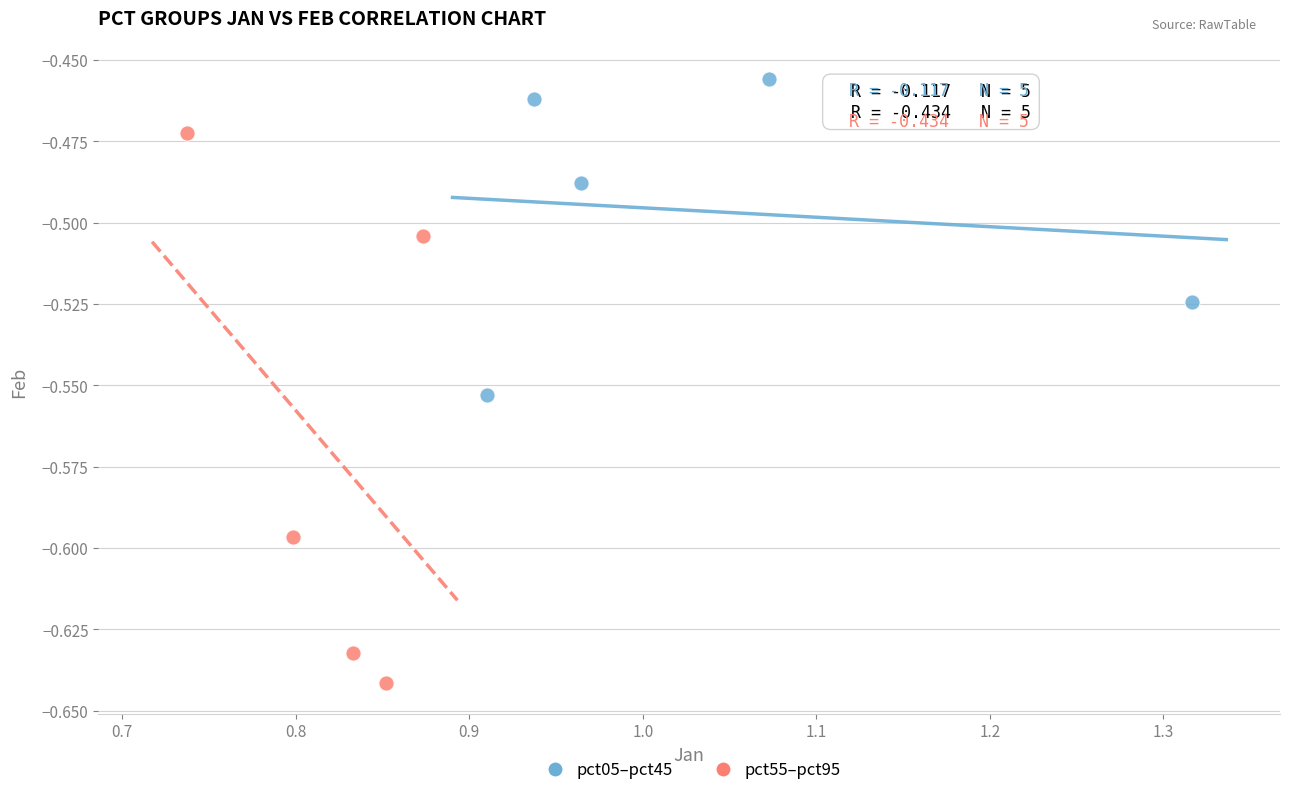

Which series reaches the maximum Y coordinate?

pct05–pct45